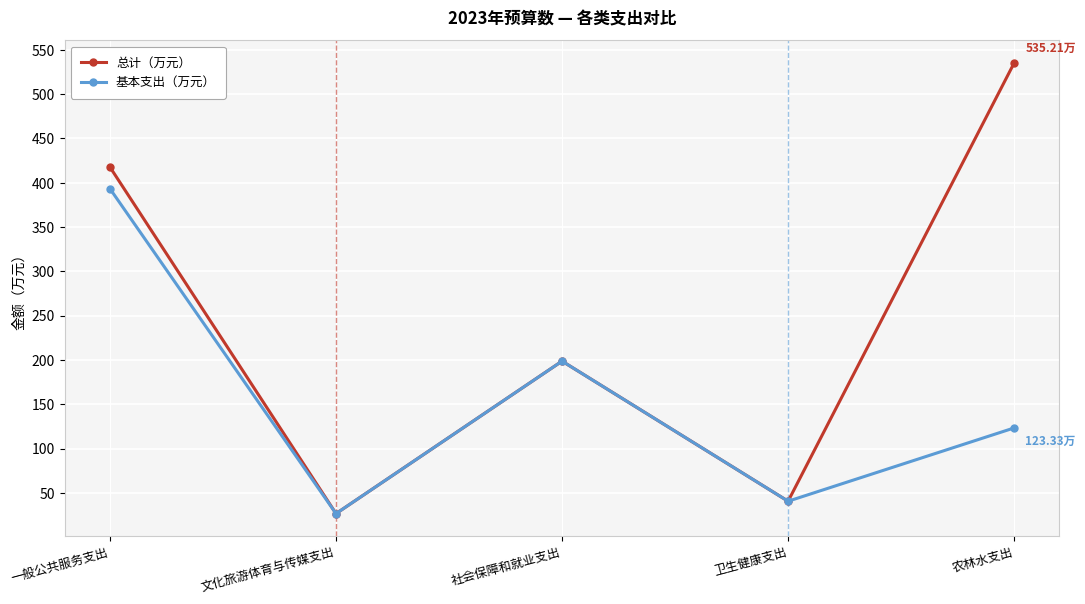

At which label is 基本支出（万元） closest to 209?

社会保障和就业支出